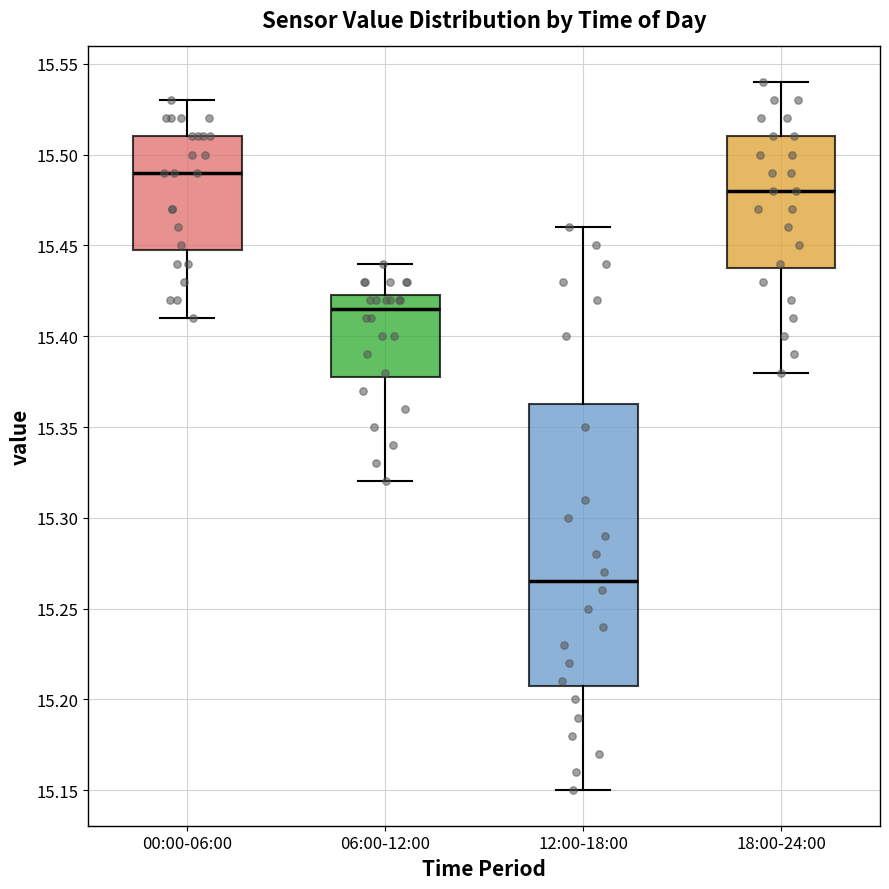

Comparing the boxes themselves (not the whiskers), which one is the tallest?

12:00-18:00